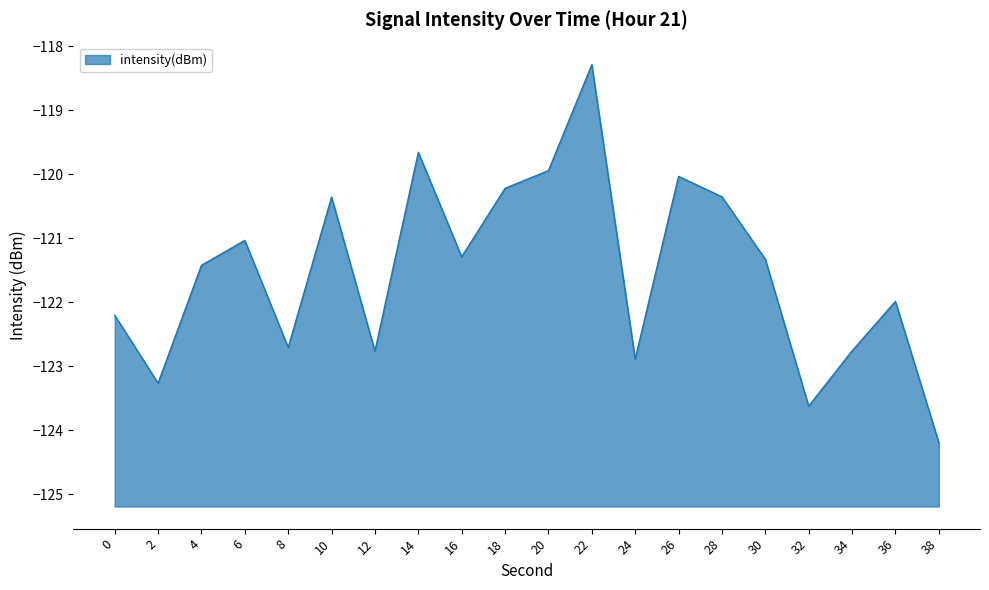

Reading left to right, what are all the values shown in this chart?

-122.2	-123.3	-121.4	-121.0	-122.7	-120.4	-122.8	-119.7	-121.3	-120.2	-119.9	-118.3	-122.9	-120.0	-120.4	-121.3	-123.6	-122.8	-122.0	-124.2